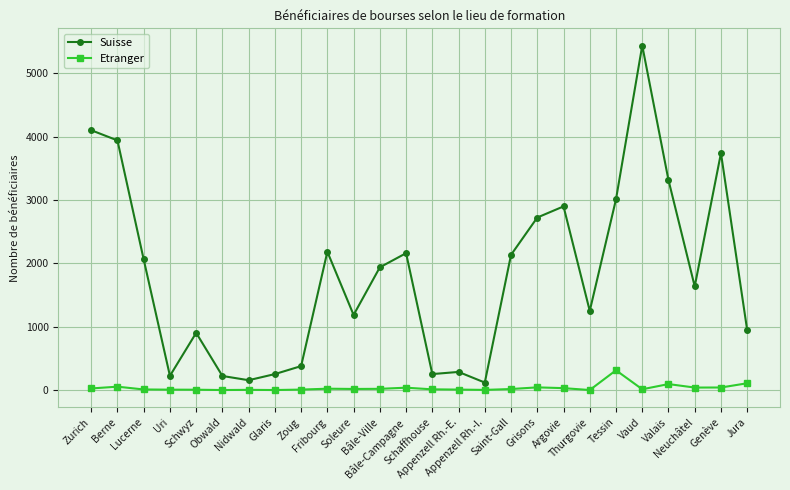

Which series has the largest range (max minus min)?

Suisse